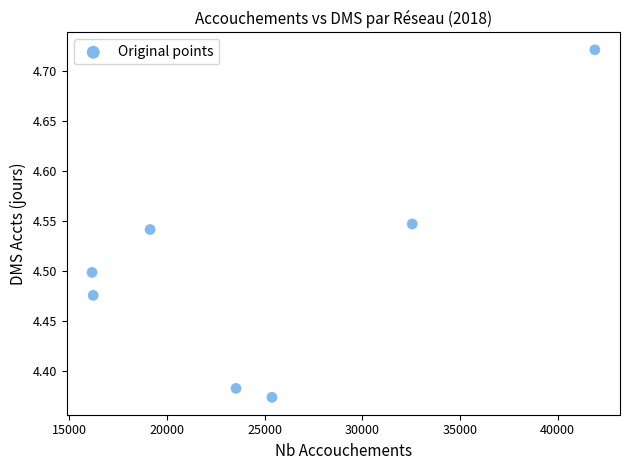

What is the range of X values (max minus min)?

25750.0